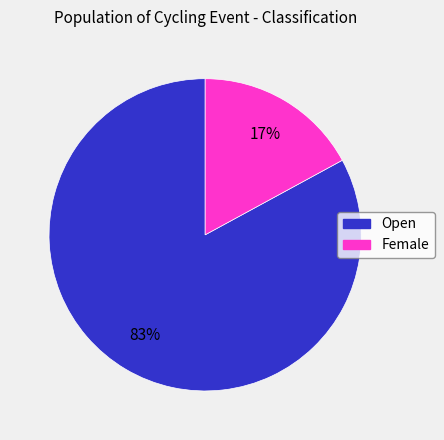

Which has a higher value, Female or Open?

Open